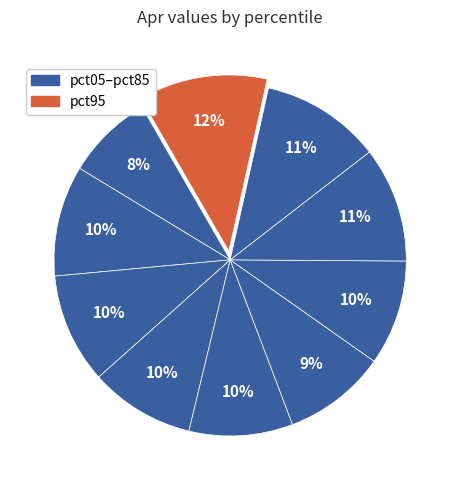

Rank the categories by value from highest to lowest.

pct95, pct85, pct75, pct15, pct25, pct65, pct35, pct45, pct55, pct05